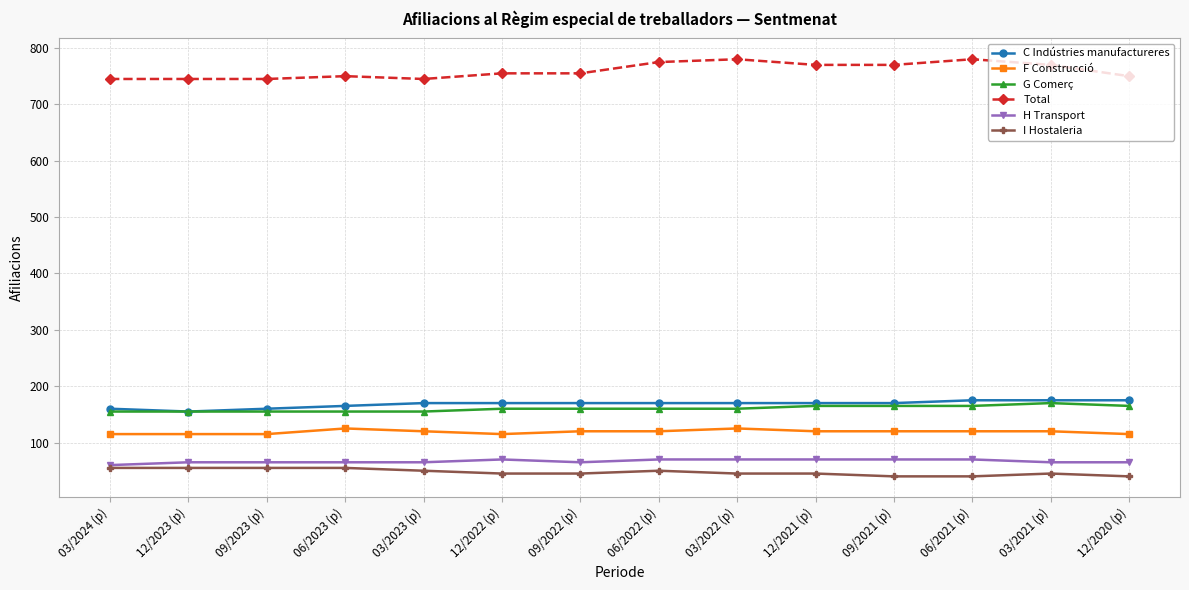

Read the G Comerç value at 12/2022 (p), to the nearest 5.

160